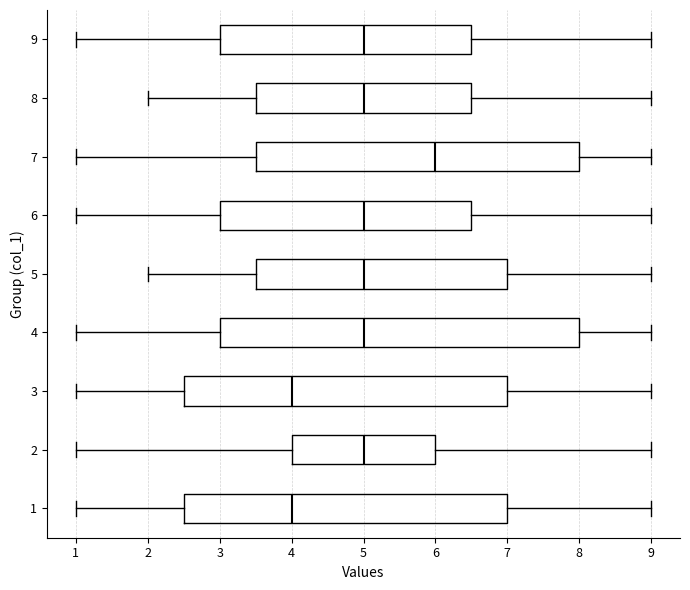

Reading bottom to top, transcribe this box plot: for each box, give where its median line is, the range the box spans, and where its two whiskers end, as read against the x-axis. The values are not printed on the chart, so give them approximately, as read against the axis.

1: median 4.0, box 2.5 to 7.0, whiskers 1.0 to 9.0
2: median 5.0, box 4.0 to 6.0, whiskers 1.0 to 9.0
3: median 4.0, box 2.5 to 7.0, whiskers 1.0 to 9.0
4: median 5.0, box 3.0 to 8.0, whiskers 1.0 to 9.0
5: median 5.0, box 3.5 to 7.0, whiskers 2.0 to 9.0
6: median 5.0, box 3.0 to 6.5, whiskers 1.0 to 9.0
7: median 6.0, box 3.5 to 8.0, whiskers 1.0 to 9.0
8: median 5.0, box 3.5 to 6.5, whiskers 2.0 to 9.0
9: median 5.0, box 3.0 to 6.5, whiskers 1.0 to 9.0